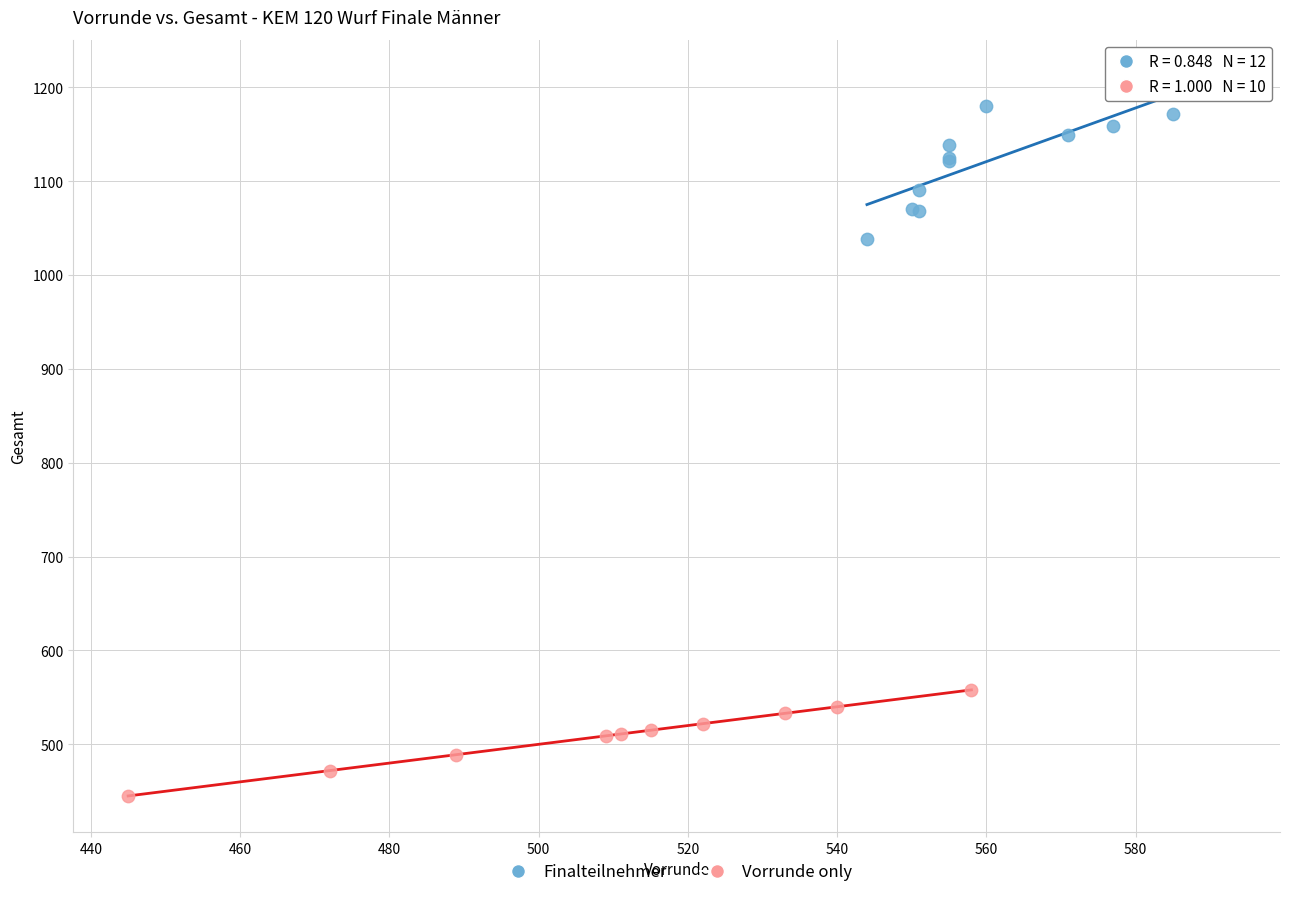

Which series reaches the maximum Y coordinate?

Finalteilnehmer